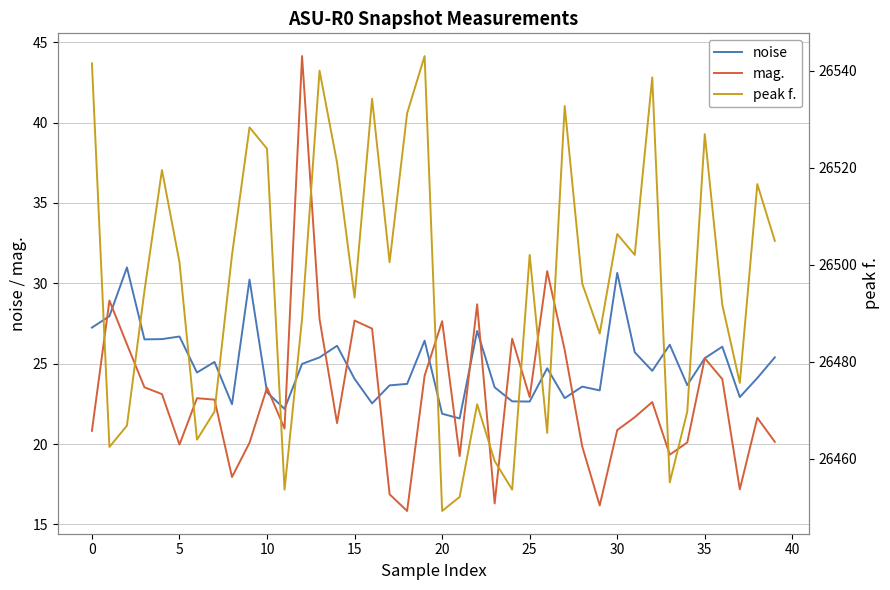

True or false: peak f. and mag. cross at least once.

False